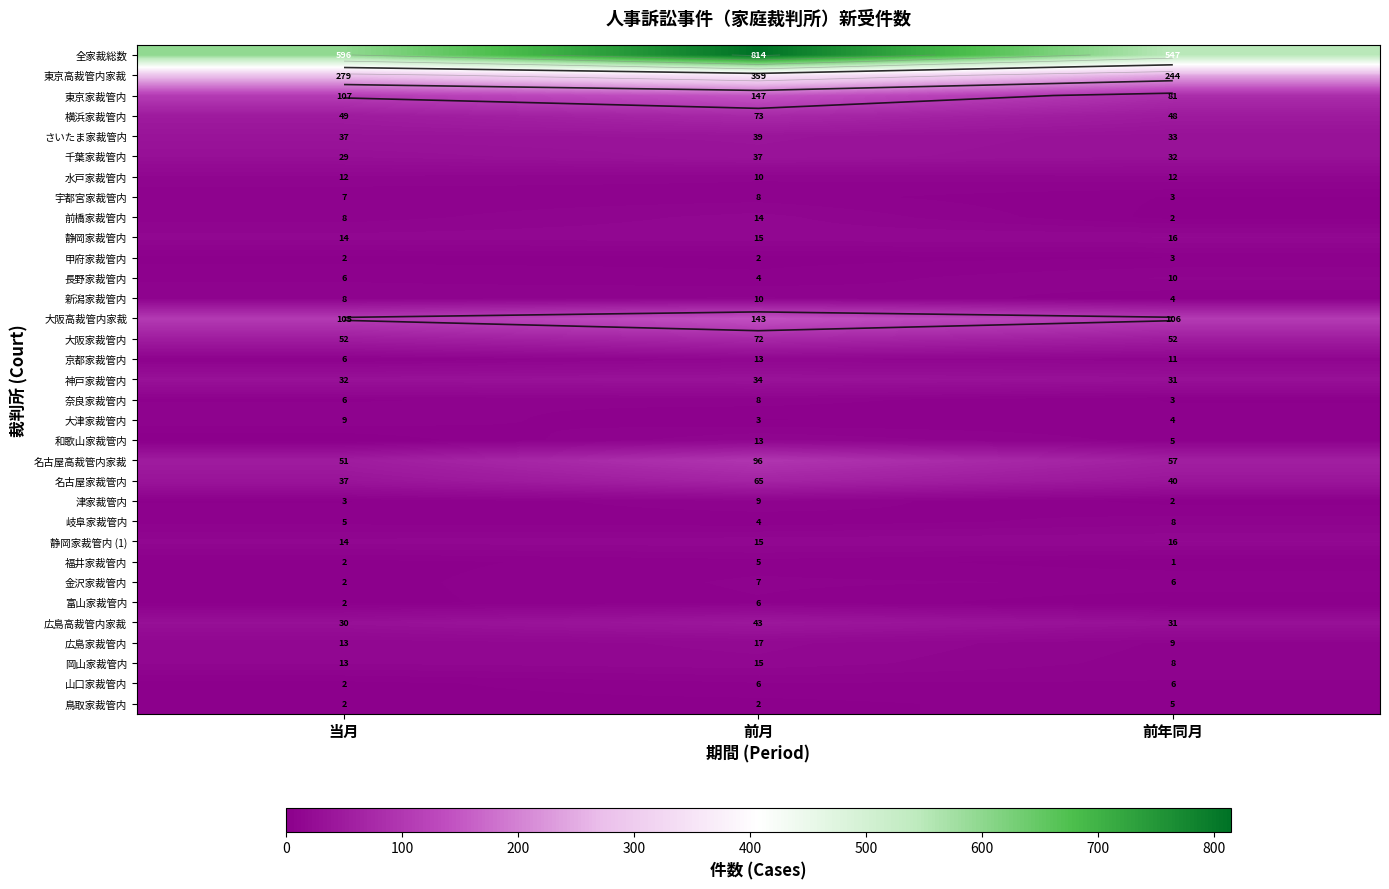

What is the total value across all series at 前年同月?

1436